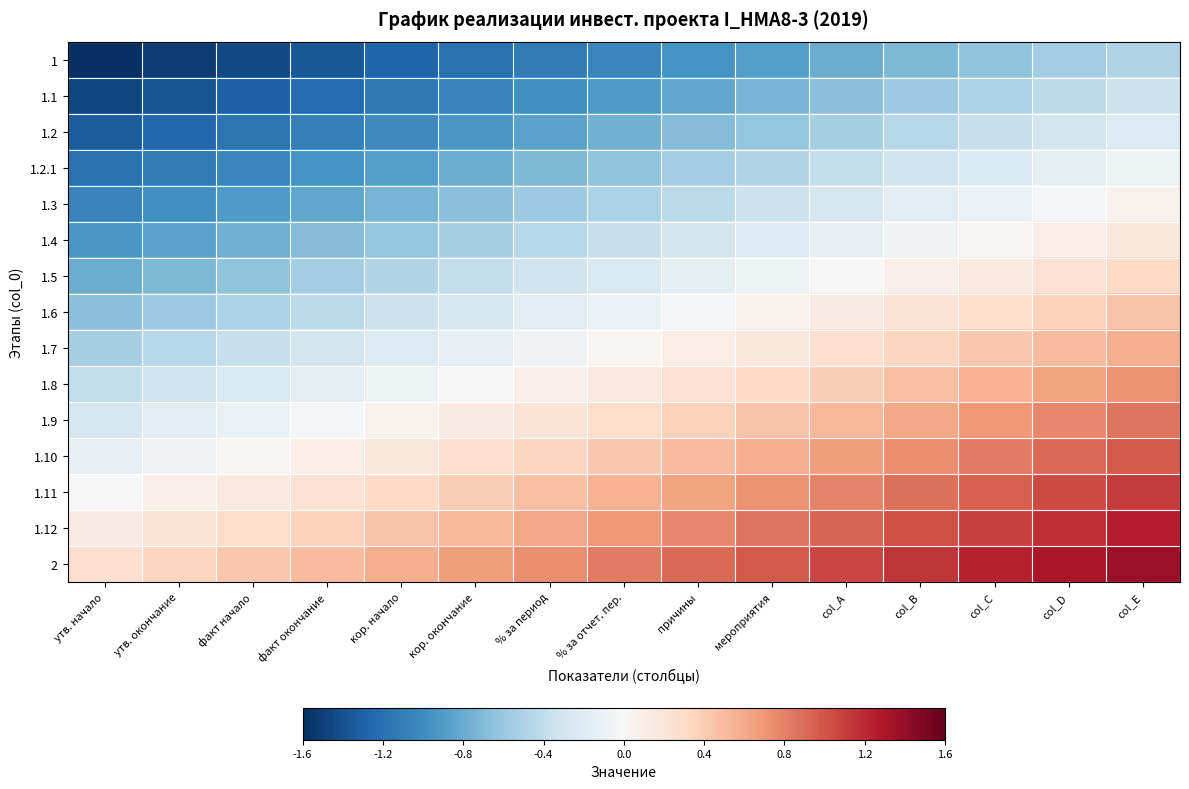

Reading left to right, extract all data points from this chart.

1: утв. начало=-1.6	утв. окончание=-1.5	факт начало=-1.4	факт окончание=-1.4	кор. начало=-1.3	кор. окончание=-1.2	% за период=-1.1	% за отчет. пер.=-1.0	причины=-1.0	мероприятия=-0.9	col_A=-0.8	col_B=-0.7	col_C=-0.6	col_D=-0.6	col_E=-0.5
1.1: утв. начало=-1.5	утв. окончание=-1.4	факт начало=-1.3	факт окончание=-1.2	кор. начало=-1.1	кор. окончание=-1.1	% за период=-1.0	% за отчет. пер.=-0.9	причины=-0.8	мероприятия=-0.7	col_A=-0.7	col_B=-0.6	col_C=-0.5	col_D=-0.4	col_E=-0.3
1.2: утв. начало=-1.3	утв. окончание=-1.3	факт начало=-1.2	факт окончание=-1.1	кор. начало=-1.0	кор. окончание=-0.9	% за период=-0.9	% за отчет. пер.=-0.8	причины=-0.7	мероприятия=-0.6	col_A=-0.5	col_B=-0.5	col_C=-0.4	col_D=-0.3	col_E=-0.2
1.2.1: утв. начало=-1.2	утв. окончание=-1.1	факт начало=-1.0	факт окончание=-1.0	кор. начало=-0.9	кор. окончание=-0.8	% за период=-0.7	% за отчет. пер.=-0.6	причины=-0.6	мероприятия=-0.5	col_A=-0.4	col_B=-0.3	col_C=-0.2	col_D=-0.2	col_E=-0.1
1.3: утв. начало=-1.1	утв. окончание=-1.0	факт начало=-0.9	факт окончание=-0.8	кор. начало=-0.7	кор. окончание=-0.7	% за период=-0.6	% за отчет. пер.=-0.5	причины=-0.4	мероприятия=-0.3	col_A=-0.3	col_B=-0.2	col_C=-0.1	col_D=-0.0	col_E=0.1
1.4: утв. начало=-0.9	утв. окончание=-0.9	факт начало=-0.8	факт окончание=-0.7	кор. начало=-0.6	кор. окончание=-0.5	% за период=-0.5	% за отчет. пер.=-0.4	причины=-0.3	мероприятия=-0.2	col_A=-0.1	col_B=-0.1	col_C=0.0	col_D=0.1	col_E=0.2
1.5: утв. начало=-0.8	утв. окончание=-0.7	факт начало=-0.6	факт окончание=-0.6	кор. начало=-0.5	кор. окончание=-0.4	% за период=-0.3	% за отчет. пер.=-0.2	причины=-0.2	мероприятия=-0.1	col_A=-0.0	col_B=0.1	col_C=0.2	col_D=0.2	col_E=0.3
1.6: утв. начало=-0.7	утв. окончание=-0.6	факт начало=-0.5	факт окончание=-0.4	кор. начало=-0.3	кор. окончание=-0.3	% за период=-0.2	% за отчет. пер.=-0.1	причины=-0.0	мероприятия=0.1	col_A=0.1	col_B=0.2	col_C=0.3	col_D=0.4	col_E=0.5
1.7: утв. начало=-0.5	утв. окончание=-0.5	факт начало=-0.4	факт окончание=-0.3	кор. начало=-0.2	кор. окончание=-0.1	% за период=-0.1	% за отчет. пер.=0.0	причины=0.1	мероприятия=0.2	col_A=0.3	col_B=0.3	col_C=0.4	col_D=0.5	col_E=0.6
1.8: утв. начало=-0.4	утв. окончание=-0.3	факт начало=-0.2	факт окончание=-0.2	кор. начало=-0.1	кор. окончание=0.0	% за период=0.1	% за отчет. пер.=0.2	причины=0.2	мероприятия=0.3	col_A=0.4	col_B=0.5	col_C=0.6	col_D=0.6	col_E=0.7
1.9: утв. начало=-0.3	утв. окончание=-0.2	факт начало=-0.1	факт окончание=-0.0	кор. начало=0.1	кор. окончание=0.1	% за период=0.2	% за отчет. пер.=0.3	причины=0.4	мероприятия=0.5	col_A=0.5	col_B=0.6	col_C=0.7	col_D=0.8	col_E=0.9
1.10: утв. начало=-0.1	утв. окончание=-0.1	факт начало=0.0	факт окончание=0.1	кор. начало=0.2	кор. окончание=0.3	% за период=0.3	% за отчет. пер.=0.4	причины=0.5	мероприятия=0.6	col_A=0.7	col_B=0.7	col_C=0.8	col_D=0.9	col_E=1.0
1.11: утв. начало=0.0	утв. окончание=0.1	факт начало=0.2	факт окончание=0.2	кор. начало=0.3	кор. окончание=0.4	% за период=0.5	% за отчет. пер.=0.6	причины=0.6	мероприятия=0.7	col_A=0.8	col_B=0.9	col_C=1.0	col_D=1.0	col_E=1.1
1.12: утв. начало=0.1	утв. окончание=0.2	факт начало=0.3	факт окончание=0.4	кор. начало=0.5	кор. окончание=0.5	% за период=0.6	% за отчет. пер.=0.7	причины=0.8	мероприятия=0.9	col_A=0.9	col_B=1.0	col_C=1.1	col_D=1.2	col_E=1.3
2: утв. начало=0.3	утв. окончание=0.3	факт начало=0.4	факт окончание=0.5	кор. начало=0.6	кор. окончание=0.7	% за период=0.7	% за отчет. пер.=0.8	причины=0.9	мероприятия=1.0	col_A=1.1	col_B=1.1	col_C=1.2	col_D=1.3	col_E=1.4